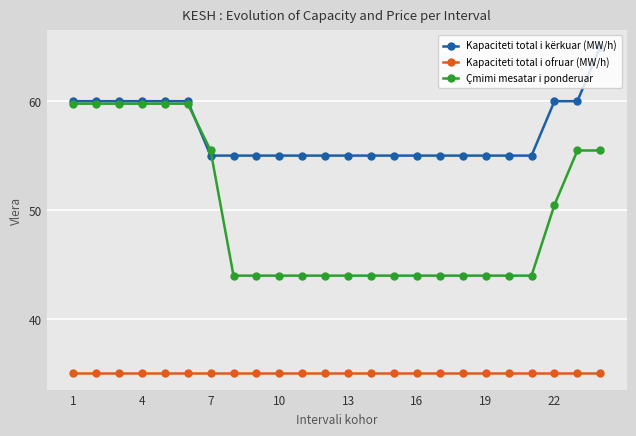

Which series has the largest total across all categories?

Kapaciteti total i kërkuar (MW/h)